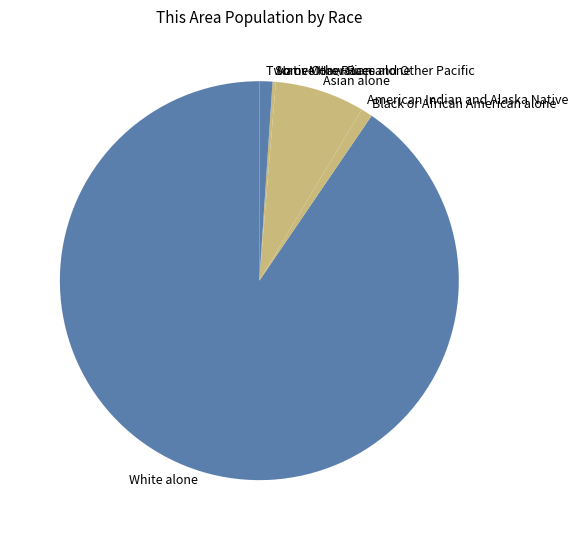

Does any single category account for the majority?

Yes